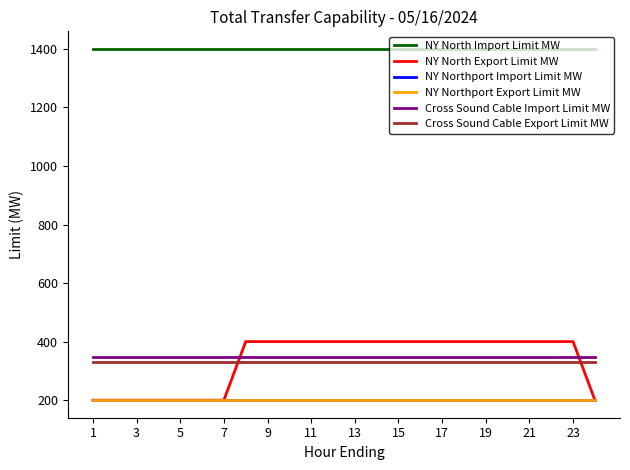

Is this an area chart (filled region under the line)?

No